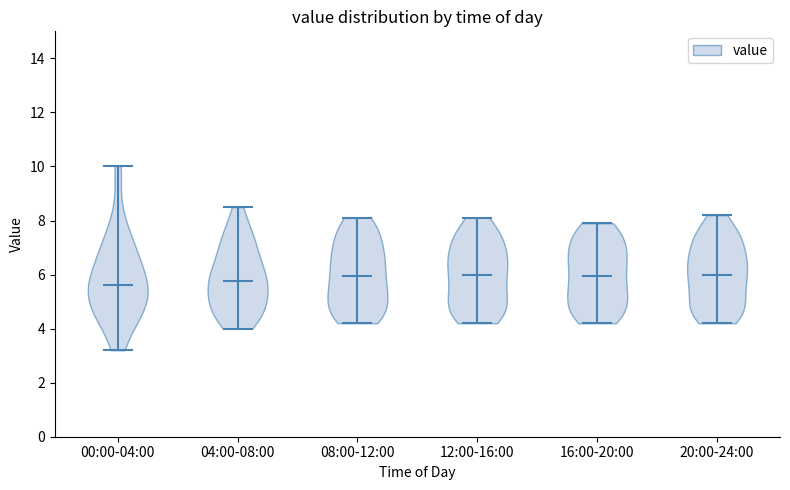

Reading left to right, read every violin against the y-axis: where its median line is, and the lowest and highest points it reaches. The values are not printed on the chart, so give them approximately, as read against the axis.

00:00-04:00: median line 5.6, lowest point 3.2, highest point 10.0
04:00-08:00: median line 5.8, lowest point 4.0, highest point 8.6
08:00-12:00: median line 6.0, lowest point 4.2, highest point 8.2
12:00-16:00: median line 6.0, lowest point 4.2, highest point 8.2
16:00-20:00: median line 6.0, lowest point 4.2, highest point 8.0
20:00-24:00: median line 6.0, lowest point 4.2, highest point 8.2